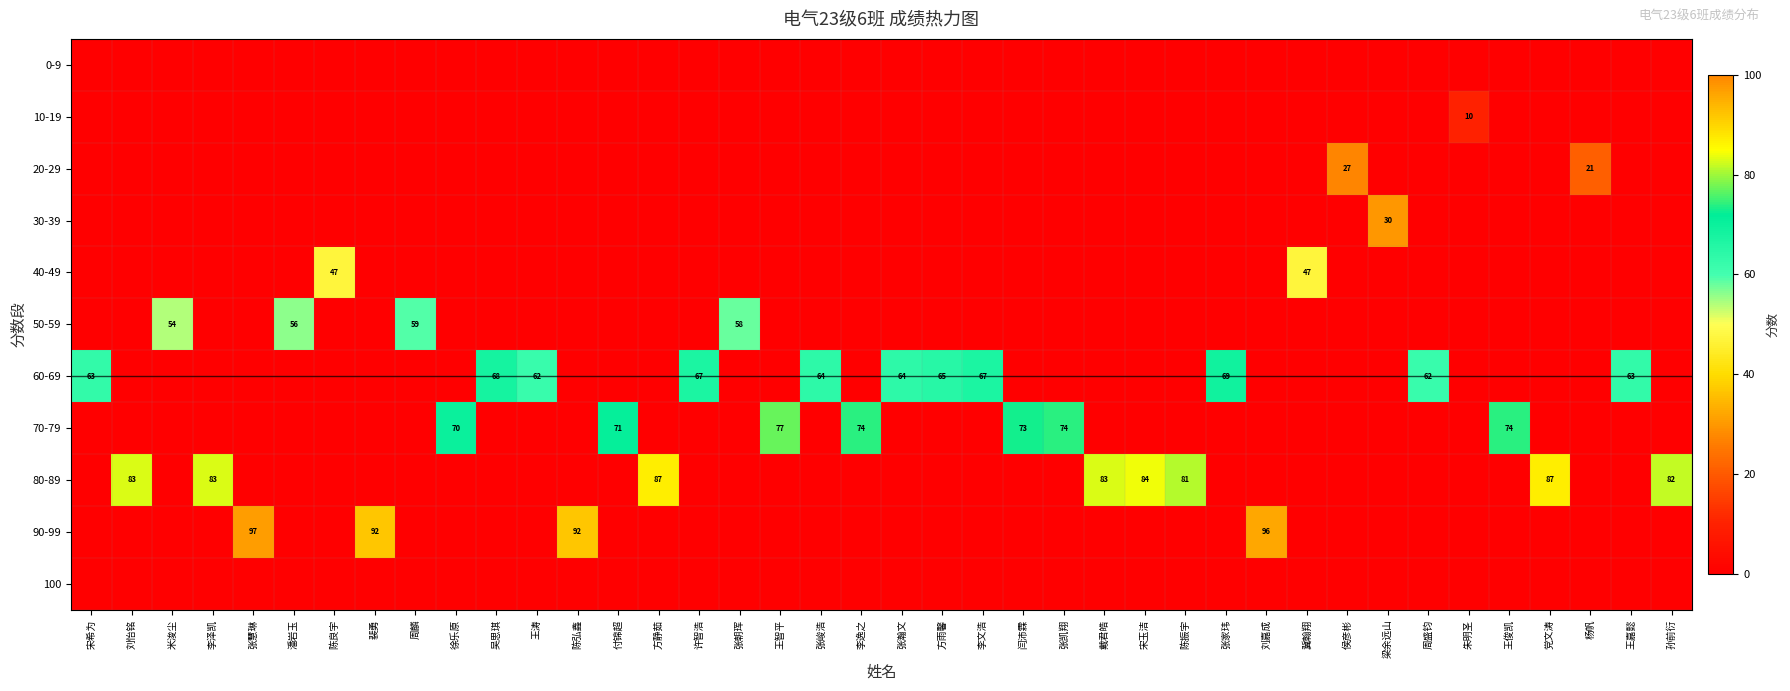

How many distinct data groups are displayed?

11